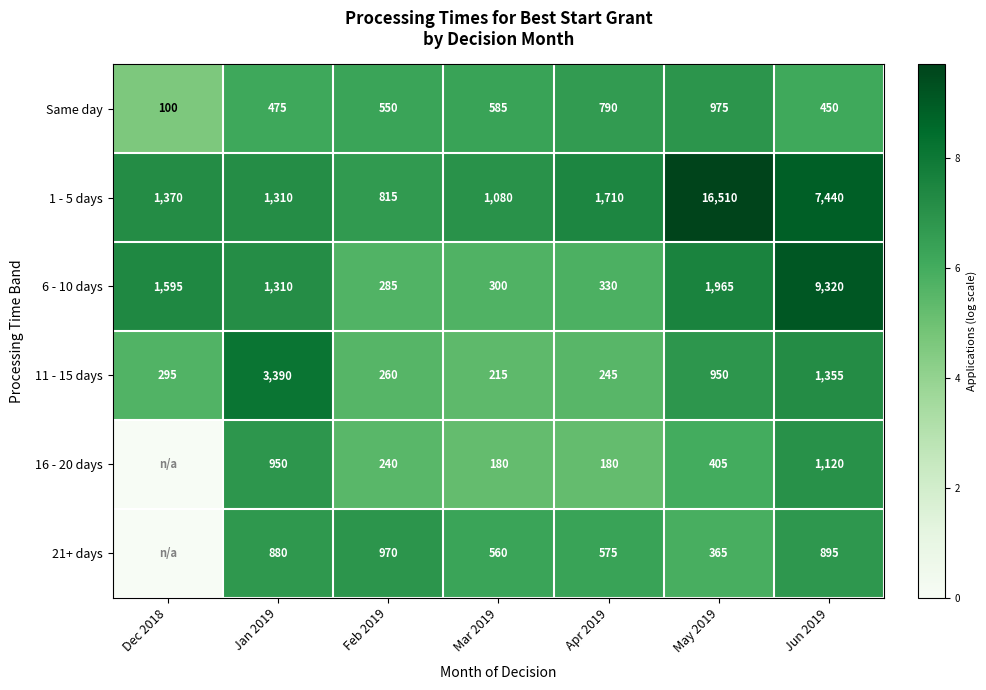

Which category has the highest value in the 1 - 5 days series?

May 2019